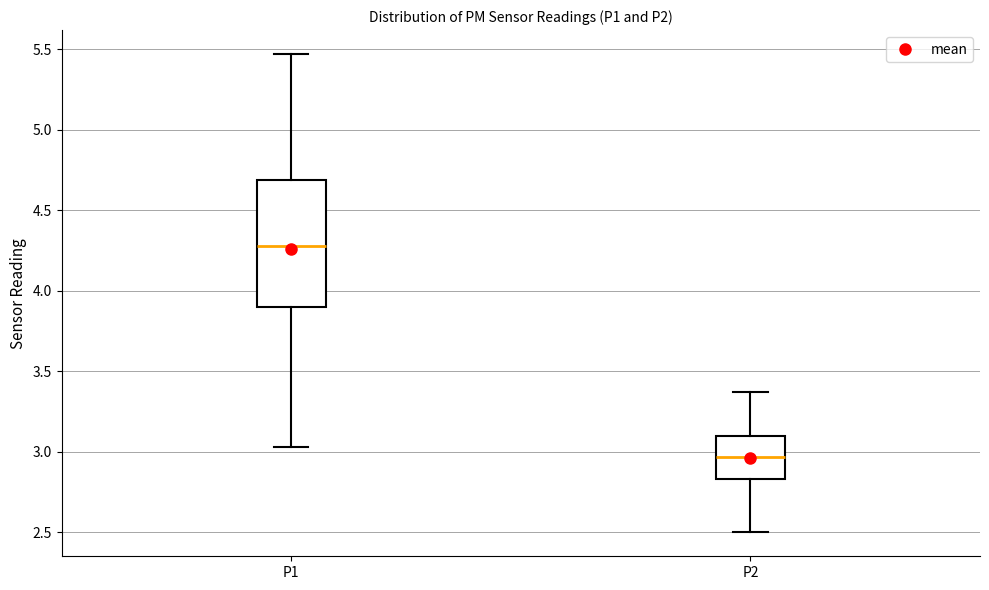

Which box's median line is the lowest?

P2